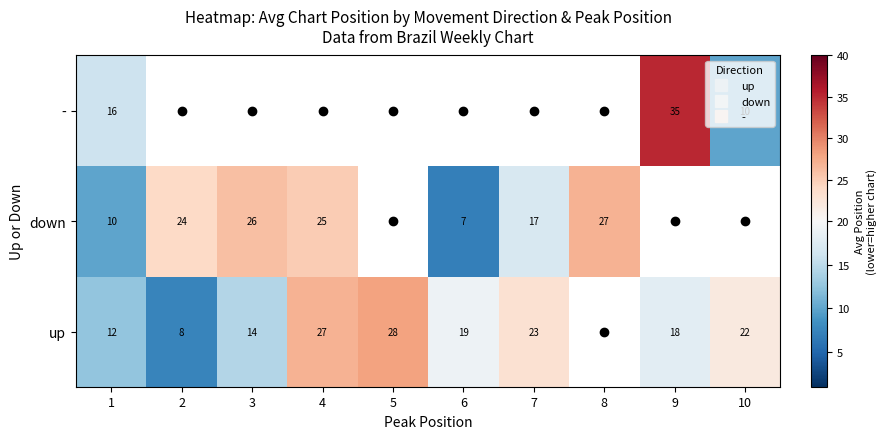

Rank the series by their average value, from highest to lowest.

up, down, -